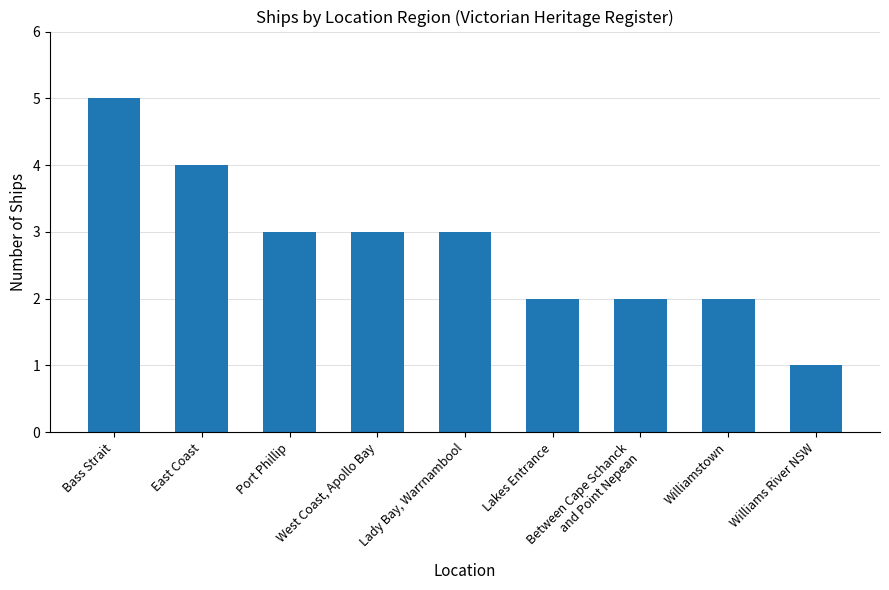

Where does the data first go above 3?

Bass Strait